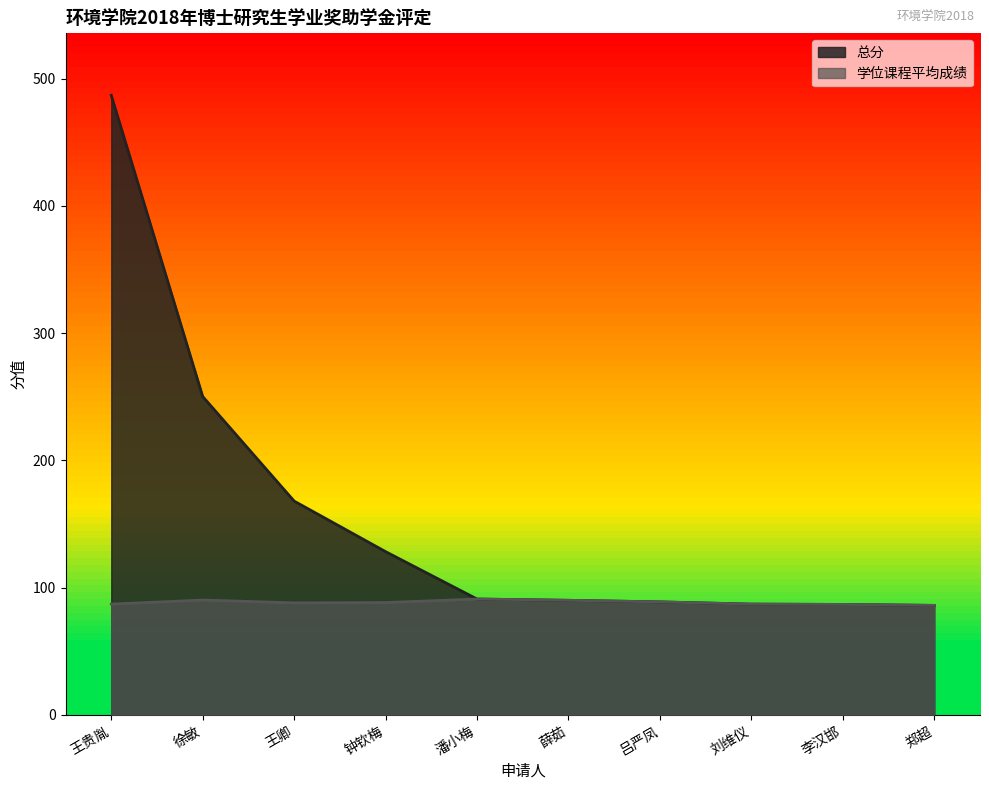

What is the sum of the 学位课程平均成绩 values at 王卿 and 潘小梅?

179.0